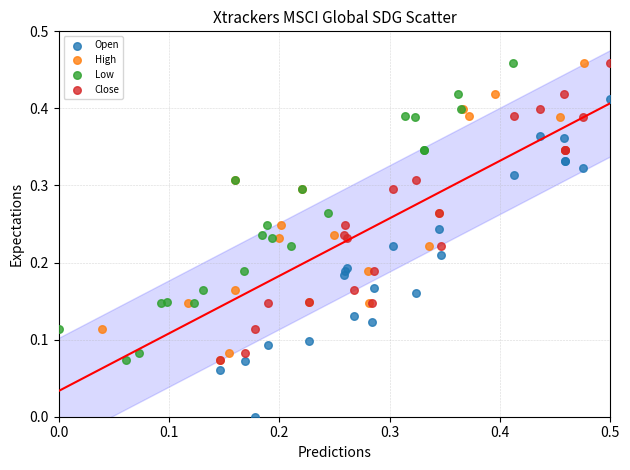

Which series has the largest Y range (max minus min)?

Open